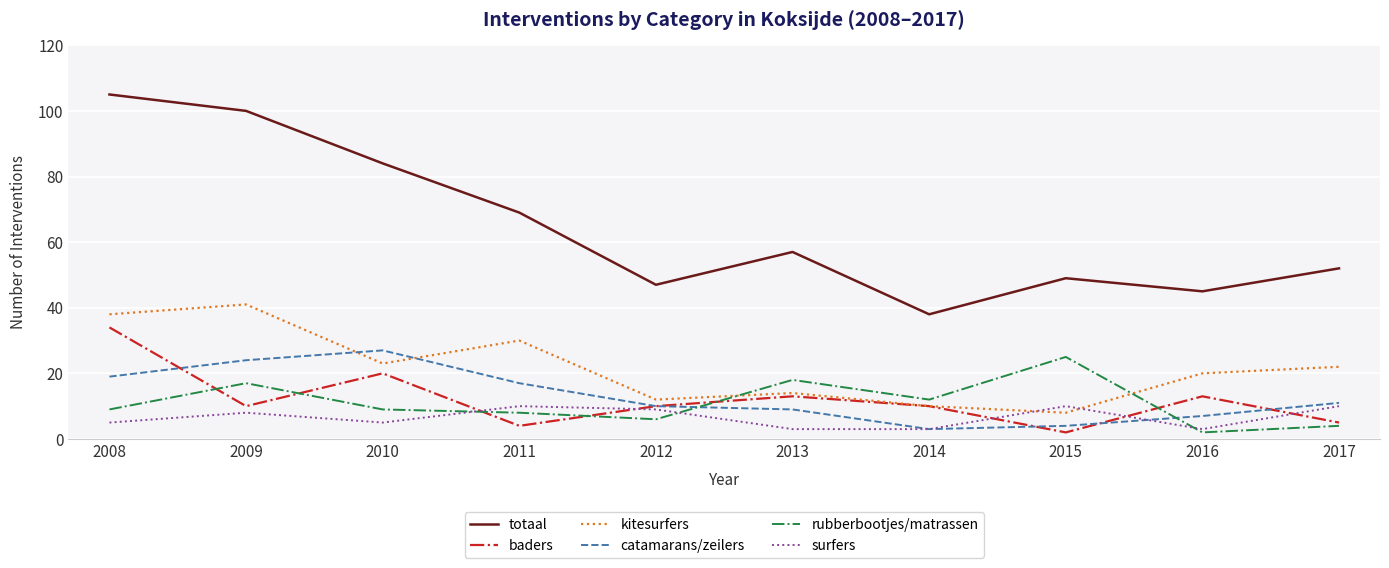

Which series changed the most between 2010 and 2012?

totaal